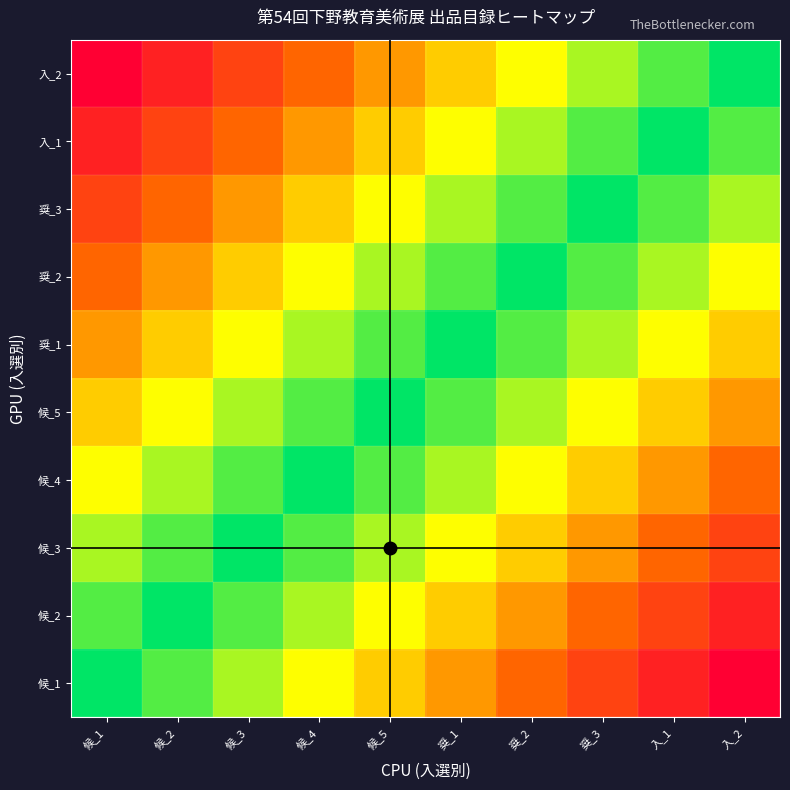

What is the difference between the highest and lowest values at 入_1?

0.9